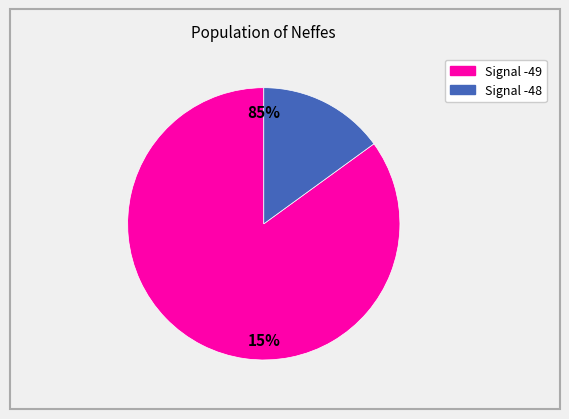

Is it true that 9 is 2% of the pie?

True